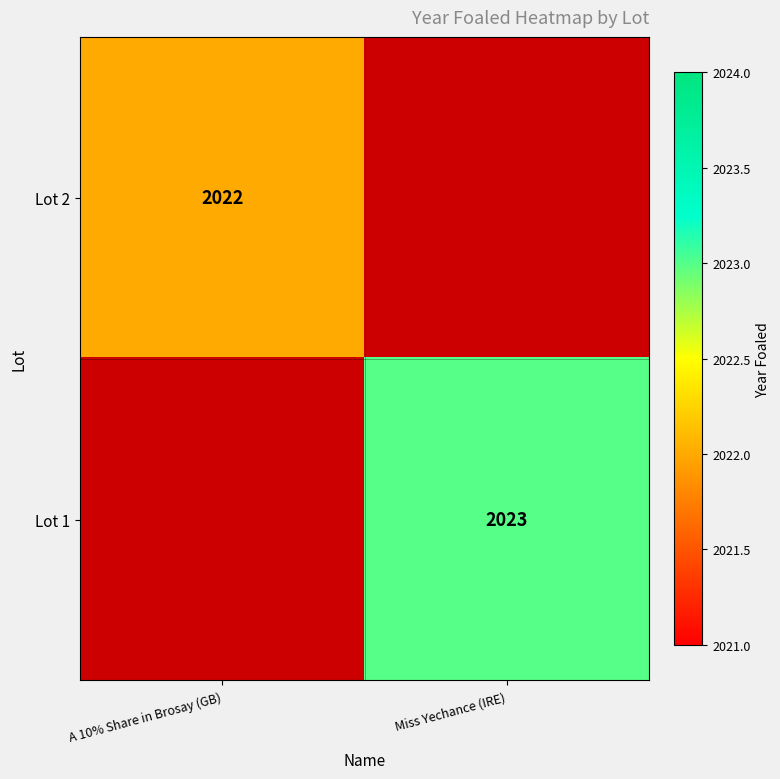

The value of Lot 1 at Miss Yechance (IRE) is 2023. True or false?

True